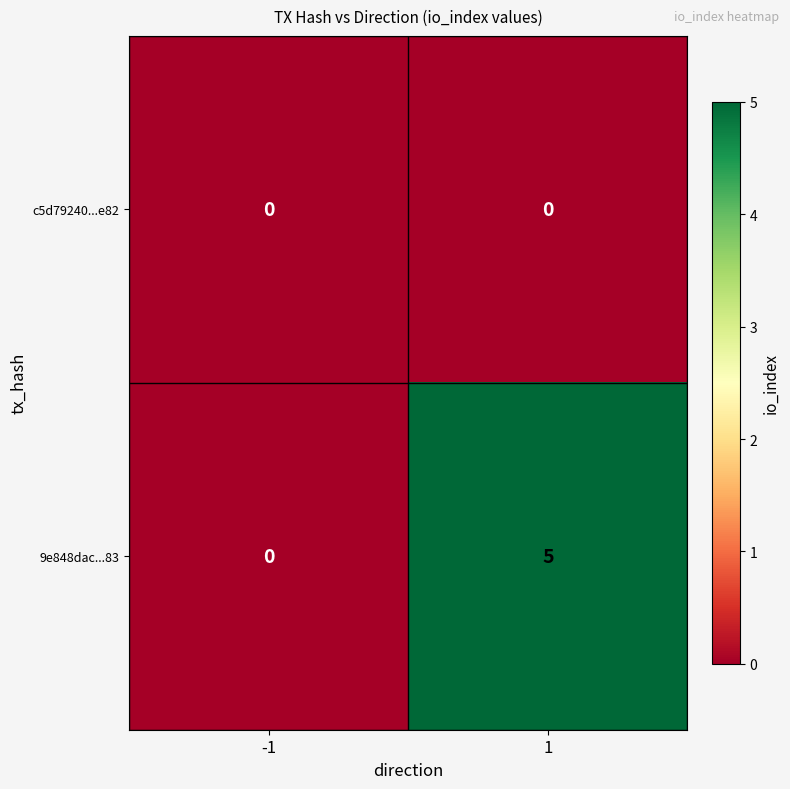

At which category is the sum across all series the highest?

1